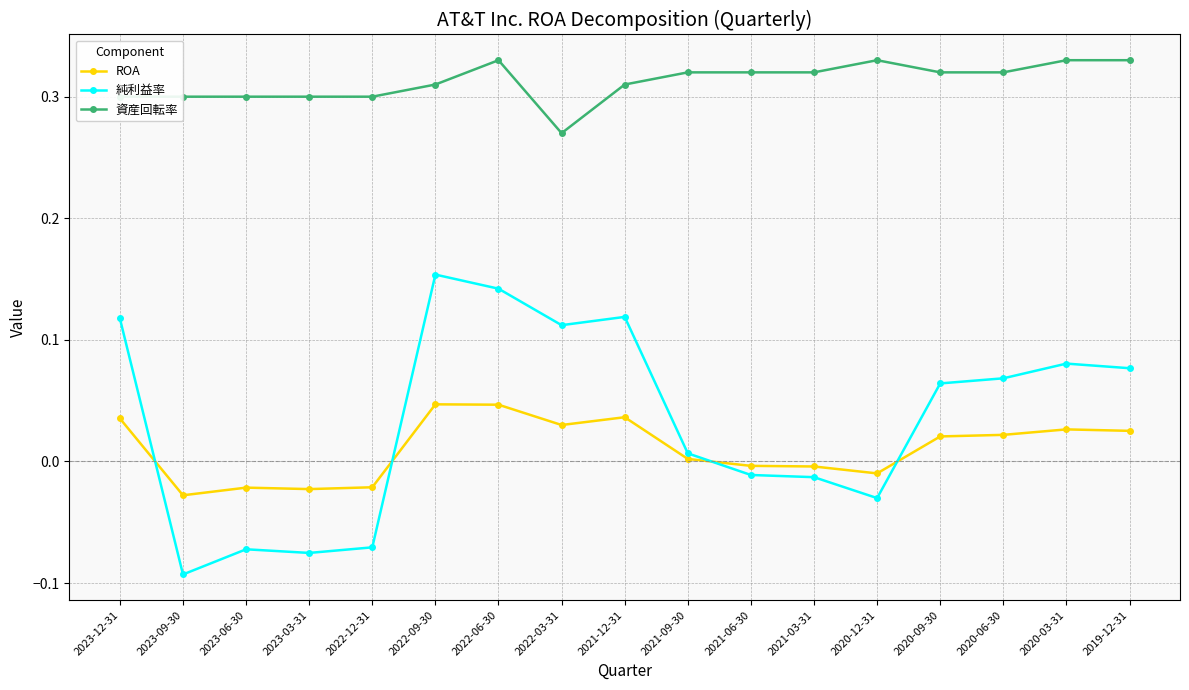

Count the number of data series in this chart.

3